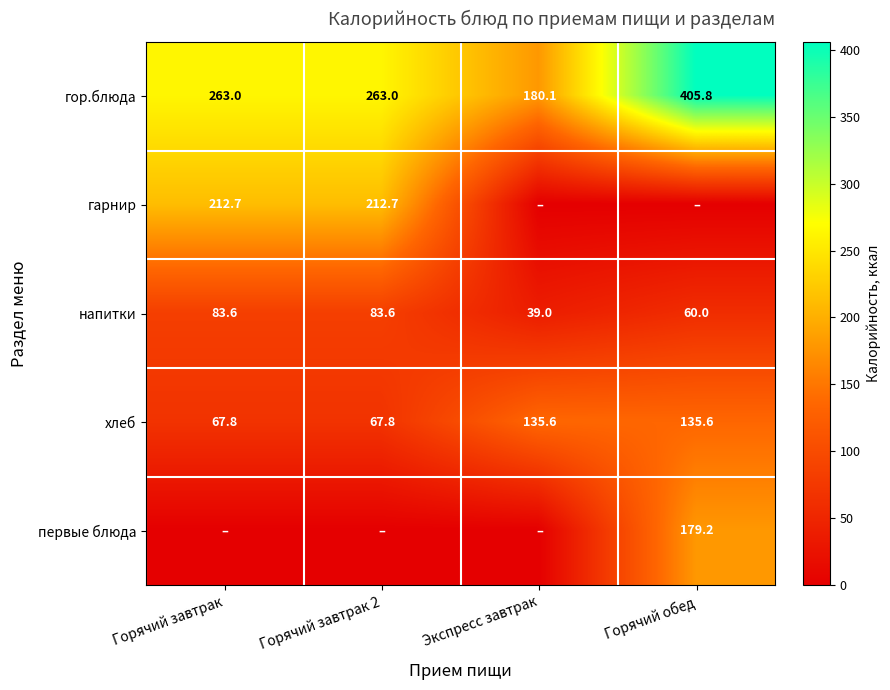

What is the sum of the напитки values at Горячий обед and Горячий завтрак 2?

143.6